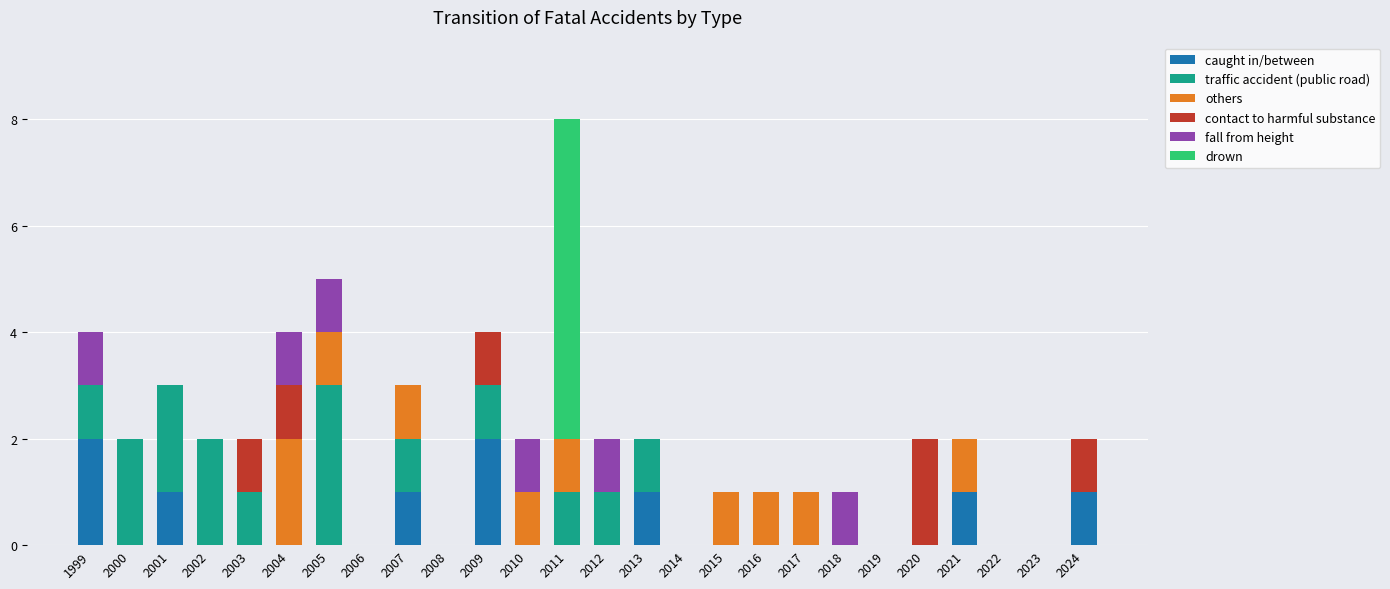

At which category is the sum across all series the highest?

2011